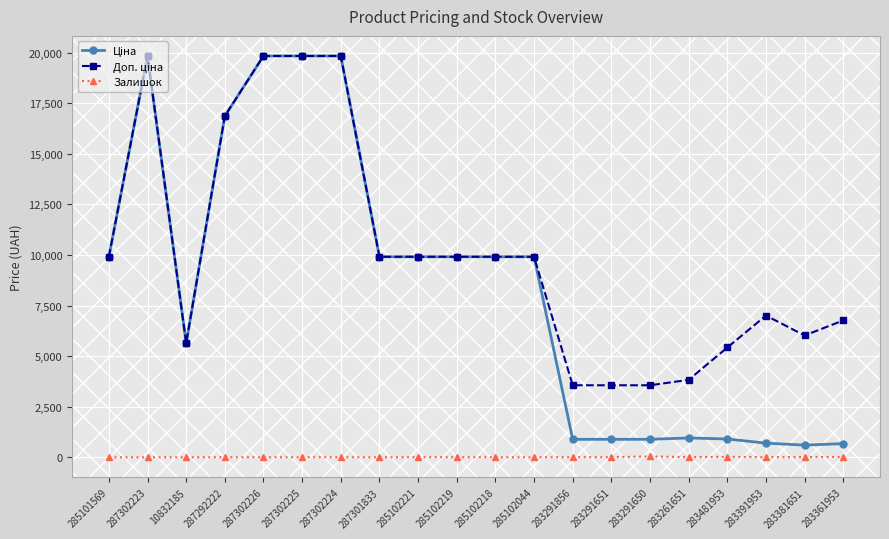

True or false: Залишок has more than 2 points higher than both neighbors.

True